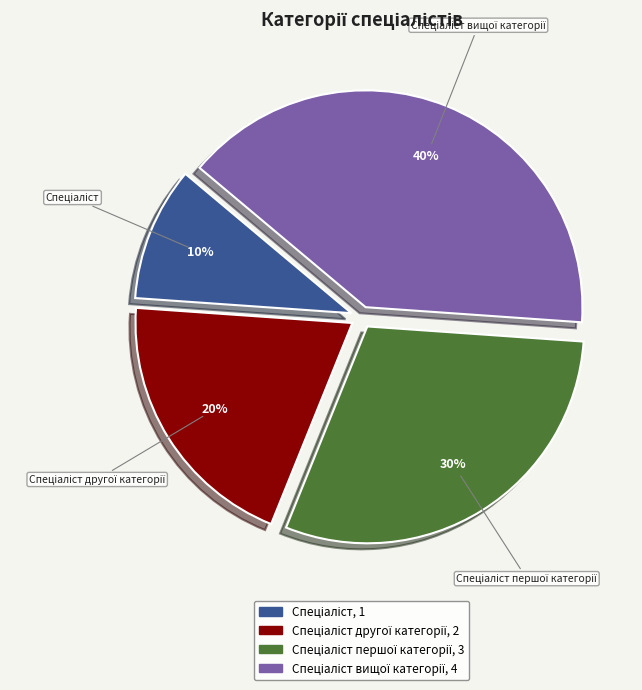

To the nearest percent, what is the difference between the largest and smallest slice percentages?

30%